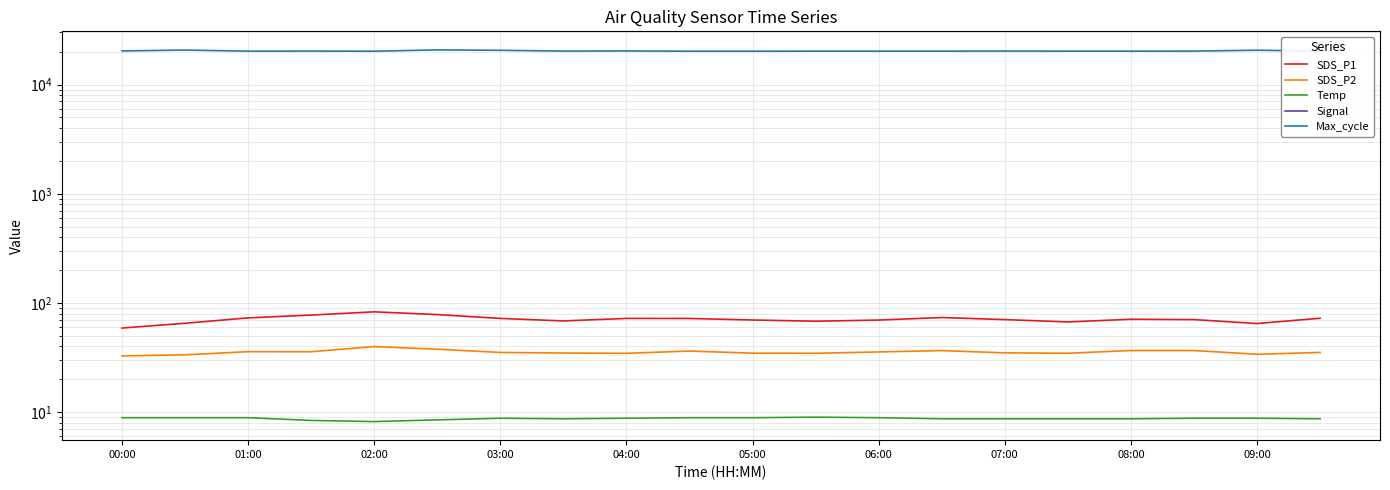

What position from the left is 00:00?

1